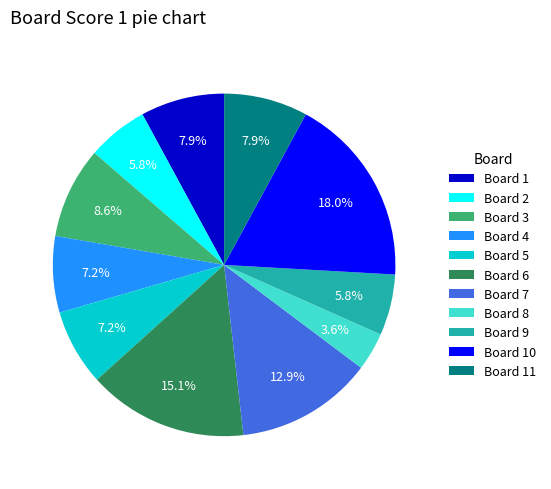

How many segments does this pie chart have?

11